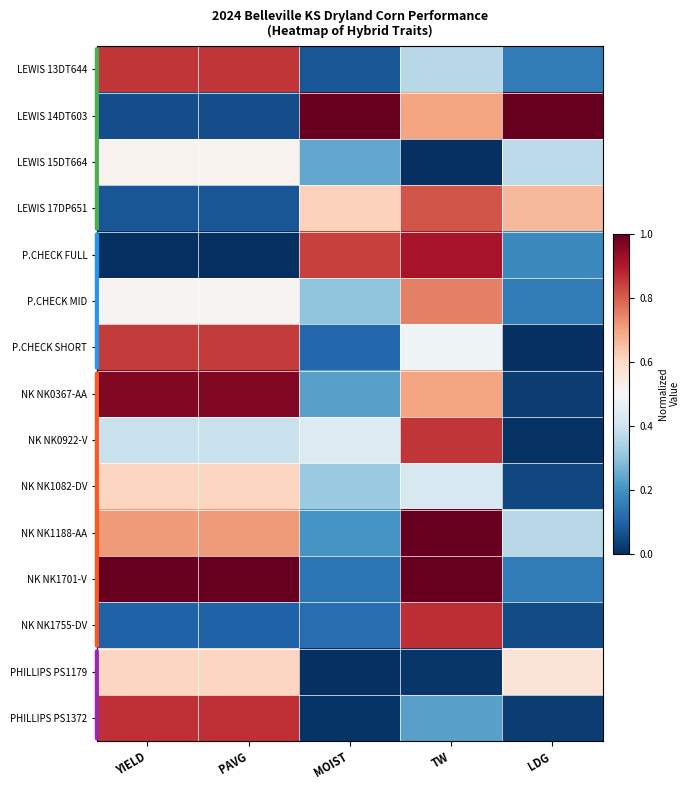

Which series has the largest total across all categories?

NK NK1701-V